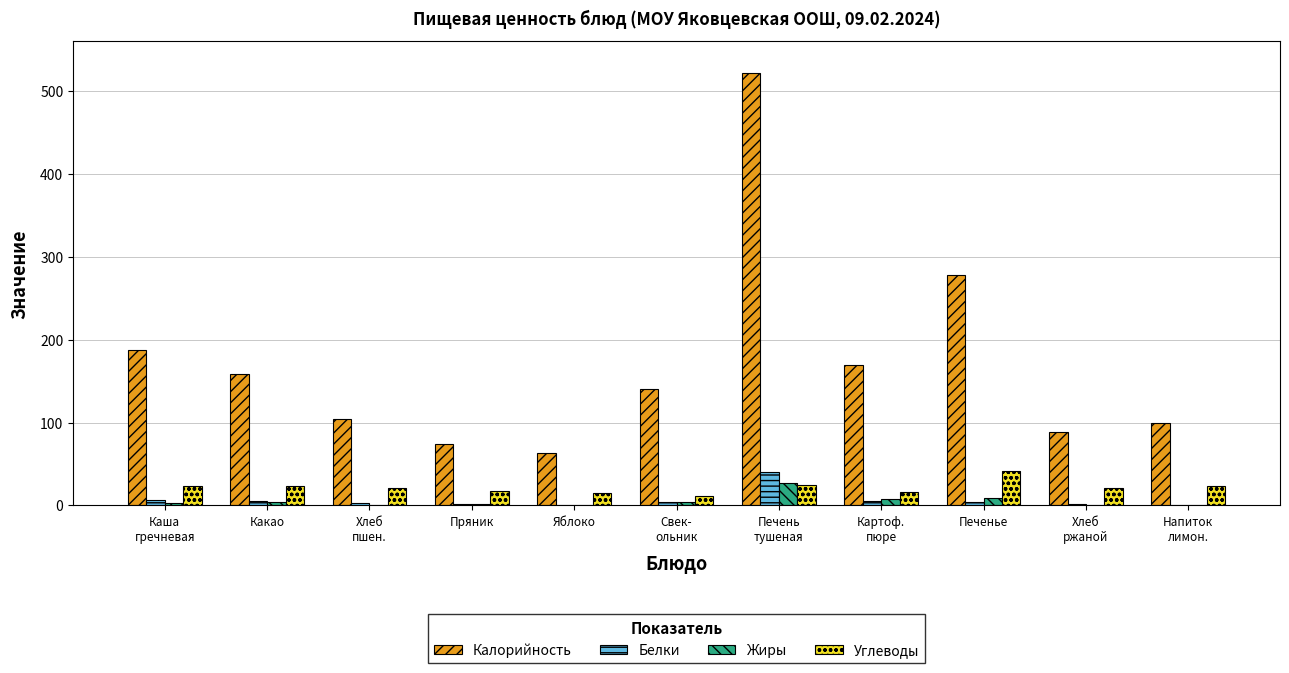

What is the sum of all Белки values?

72